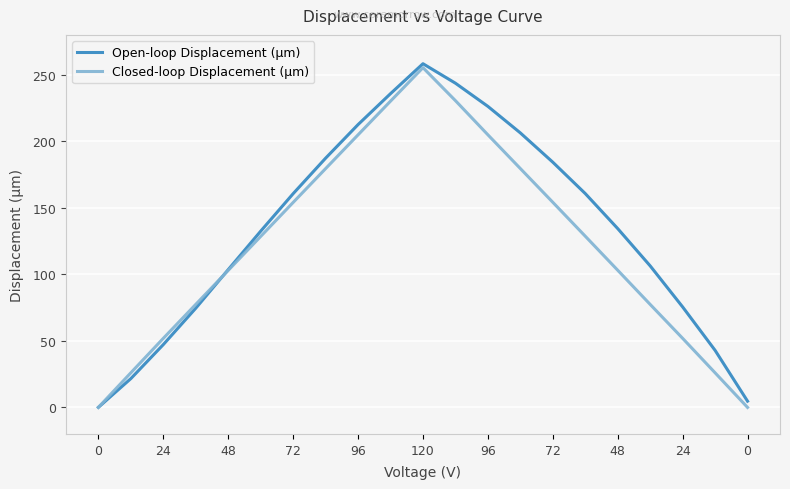

Does the chart display data point markers on the line(s)?

No